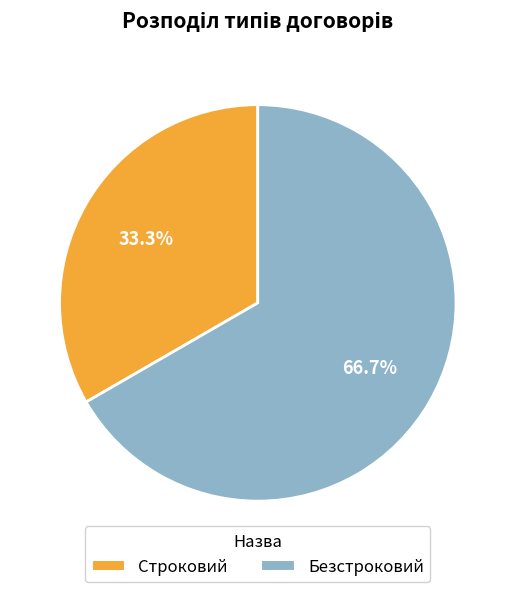

What is the majority slice?

Безстроковий